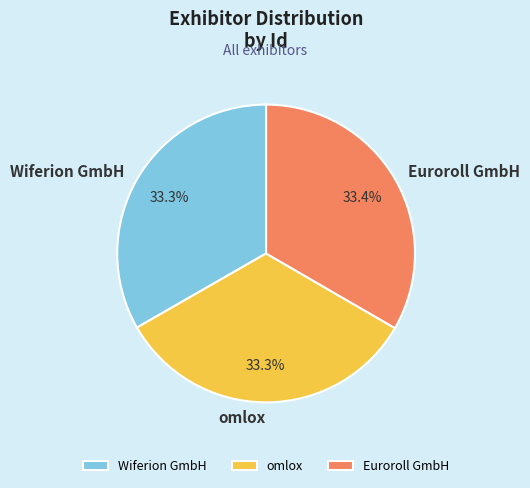

Does any single category account for the majority?

No